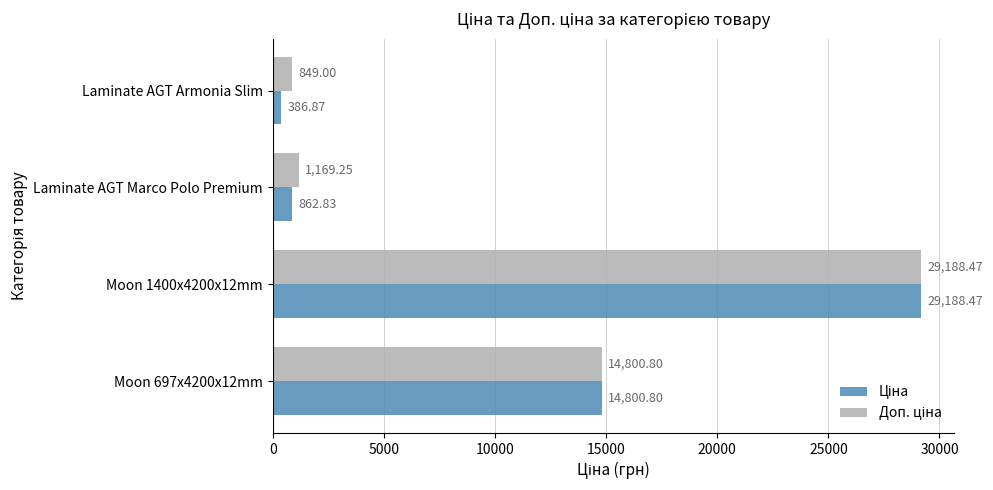

What is the total value across all series at Laminate AGT Armonia Slim?

1235.9